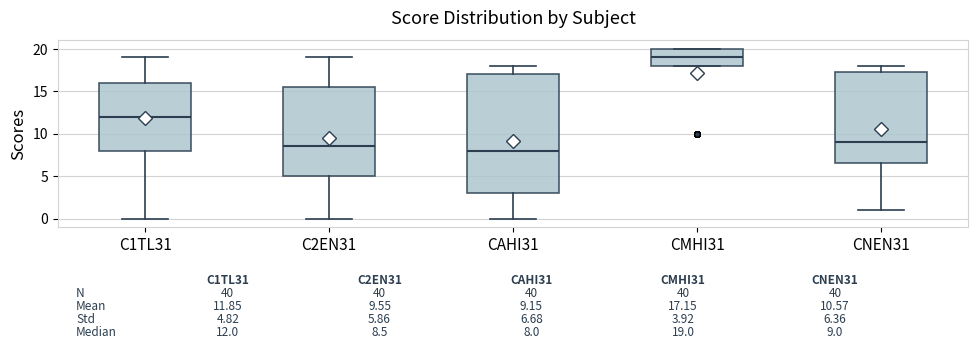

Comparing the boxes themselves (not the whiskers), which one is the tallest?

CAHI31